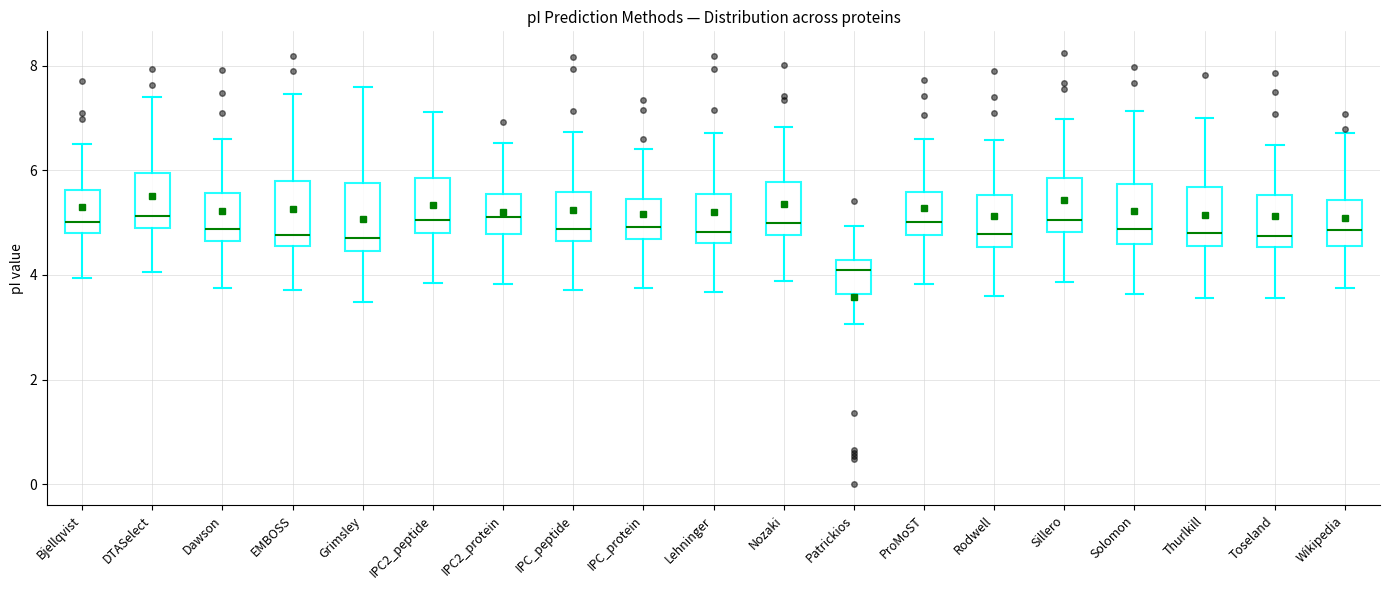

Reading left to right, read every box against the y-axis: the position of its median line, the range the box covers, and the ends of its whiskers. The values are not printed on the chart, so give them approximately, as read against the axis.

Bjellqvist: median 5.0, box 4.8 to 5.6, whiskers 4.0 to 6.6
DTASelect: median 5.2, box 5.0 to 6.0, whiskers 4.0 to 7.4
Dawson: median 4.8, box 4.6 to 5.6, whiskers 3.8 to 6.6
EMBOSS: median 4.8, box 4.6 to 5.8, whiskers 3.8 to 7.4
Grimsley: median 4.8, box 4.4 to 5.8, whiskers 3.4 to 7.6
IPC2_peptide: median 5.0, box 4.8 to 5.8, whiskers 3.8 to 7.2
IPC2_protein: median 5.2, box 4.8 to 5.6, whiskers 3.8 to 6.6
IPC_peptide: median 4.8, box 4.6 to 5.6, whiskers 3.8 to 6.8
IPC_protein: median 5.0, box 4.6 to 5.4, whiskers 3.8 to 6.4
Lehninger: median 4.8, box 4.6 to 5.6, whiskers 3.6 to 6.8
Nozaki: median 5.0, box 4.8 to 5.8, whiskers 3.8 to 6.8
Patrickios: median 4.2 (just below the box's upper edge), box 3.6 to 4.2, whiskers 3.0 to 5.0
ProMoST: median 5.0, box 4.8 to 5.6, whiskers 3.8 to 6.6
Rodwell: median 4.8, box 4.6 to 5.6, whiskers 3.6 to 6.6
Sillero: median 5.0, box 4.8 to 5.8, whiskers 3.8 to 7.0
Solomon: median 4.8, box 4.6 to 5.8, whiskers 3.6 to 7.2
Thurlkill: median 4.8, box 4.6 to 5.6, whiskers 3.6 to 7.0
Toseland: median 4.8, box 4.6 to 5.6, whiskers 3.6 to 6.4
Wikipedia: median 4.8, box 4.6 to 5.4, whiskers 3.8 to 6.8